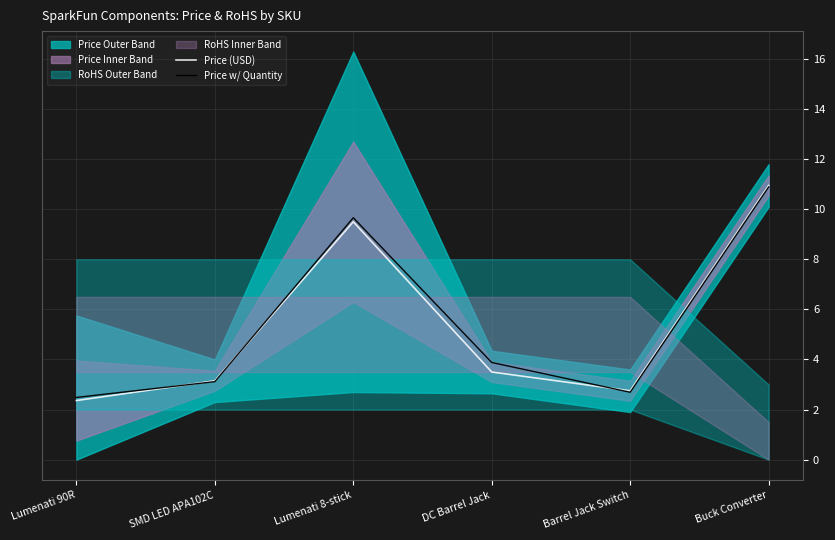

What is the sum of all Price w/ Quantity values?

32.7